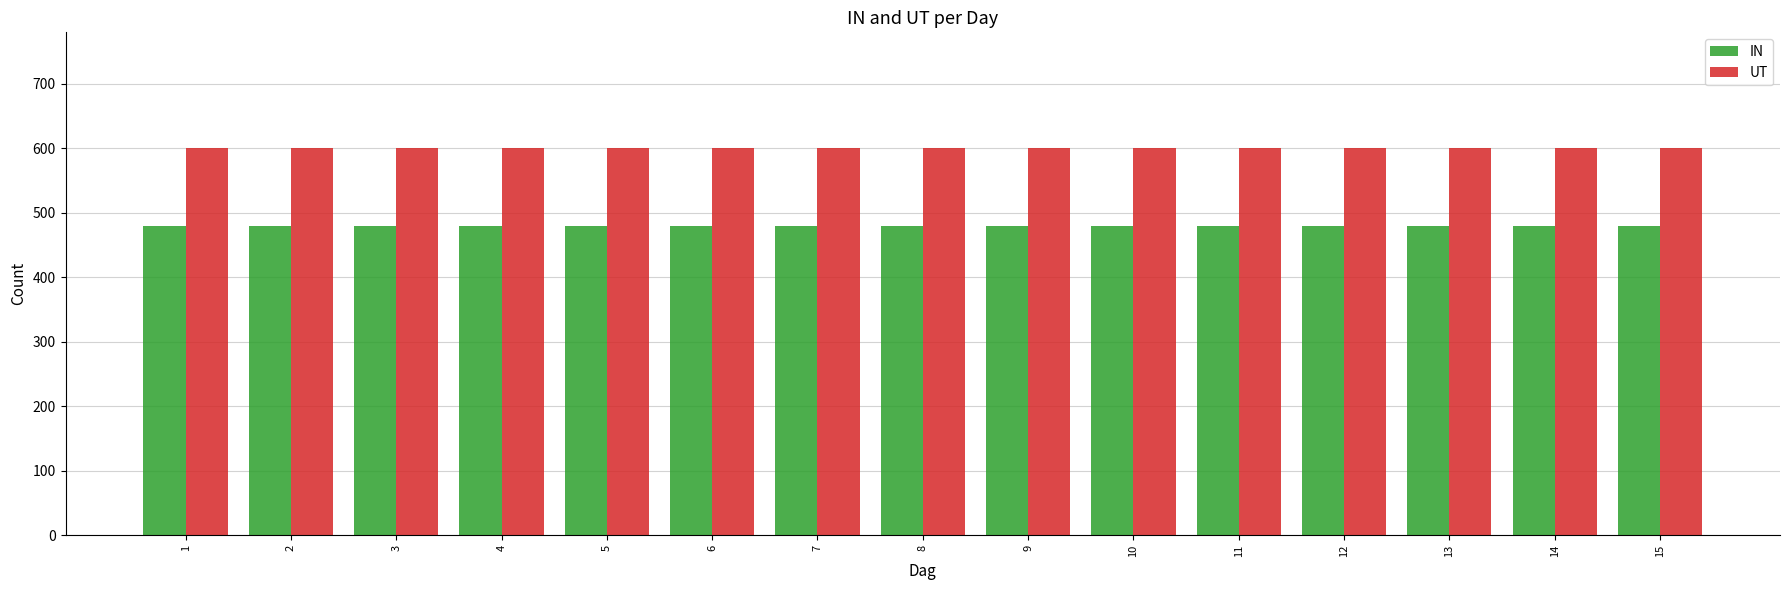

The UT series shows 296 at 1. True or false?

False